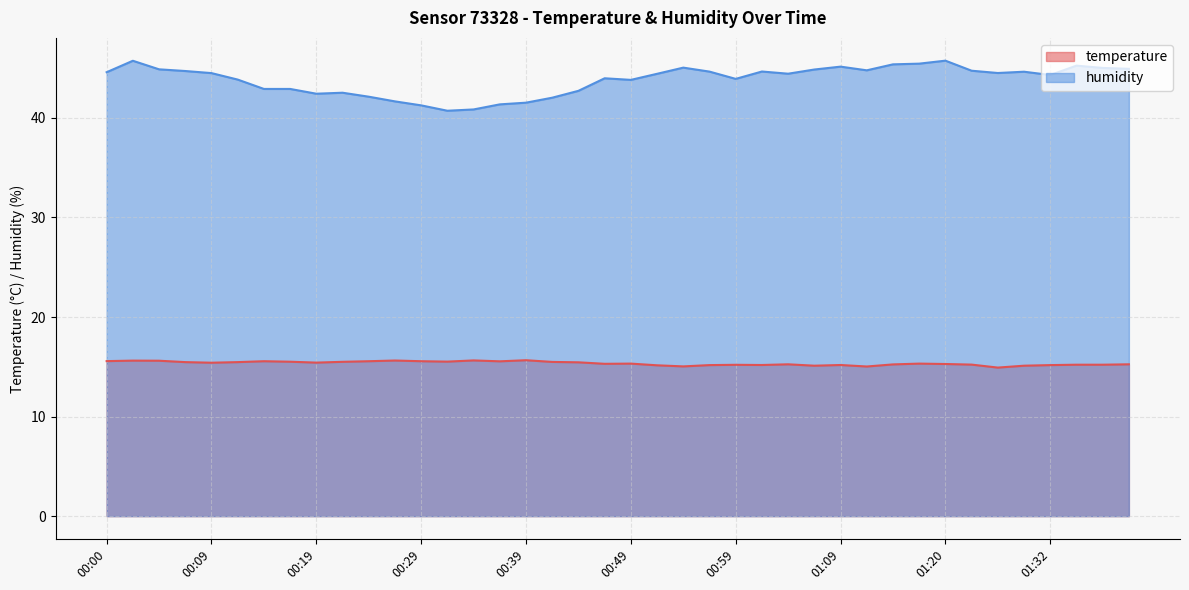

True or false: temperature and humidity intersect in this chart.

False